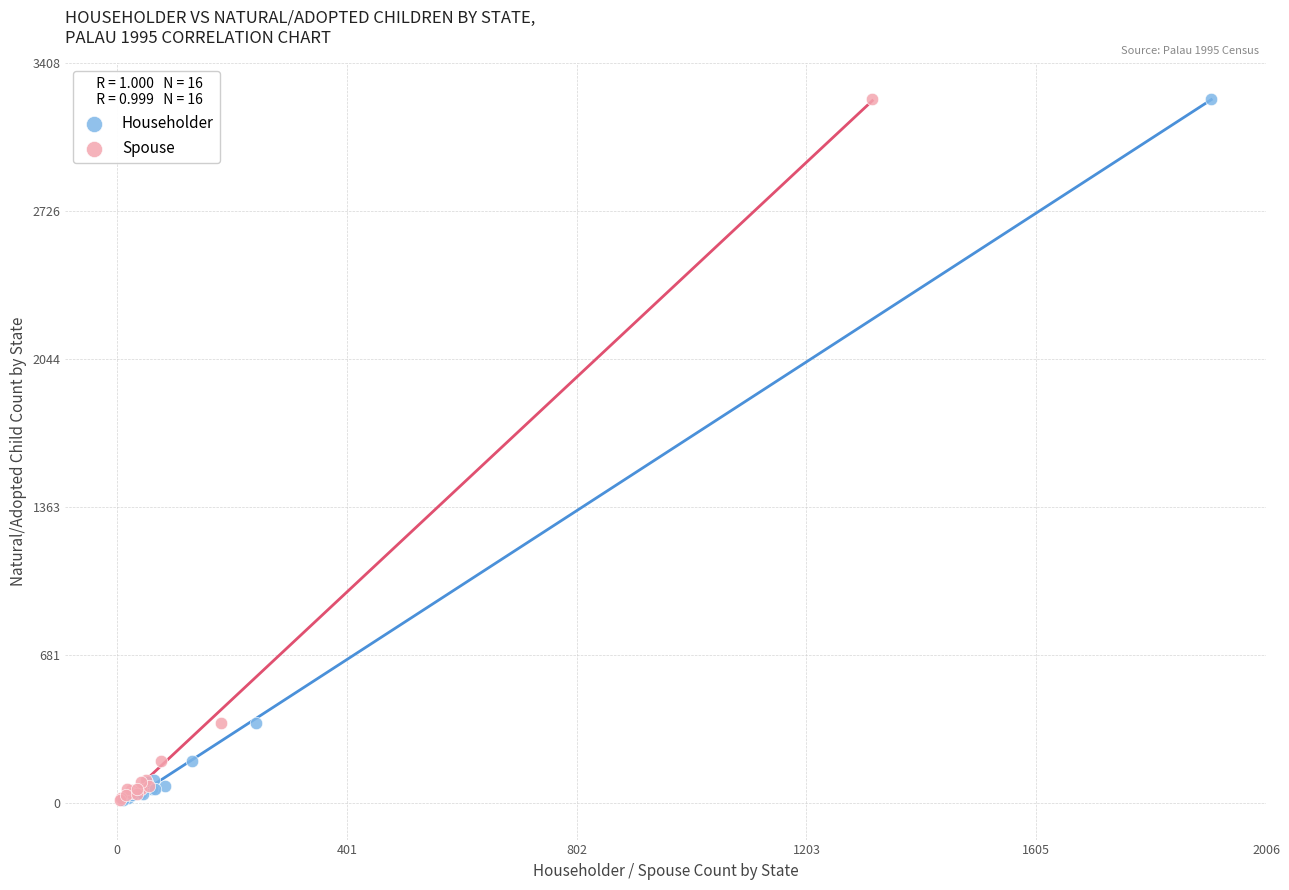

What are all the series names shown in the legend?

Householder, Spouse